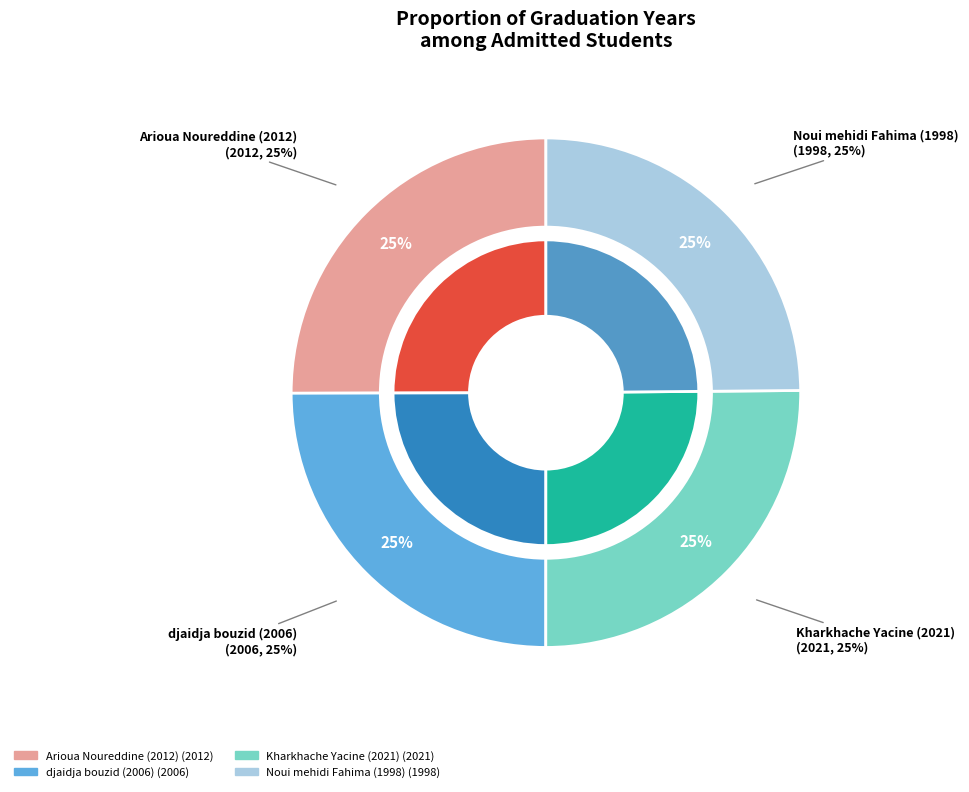

Which category has the smallest portion of the pie?

Noui mehidi Fahima (1998)